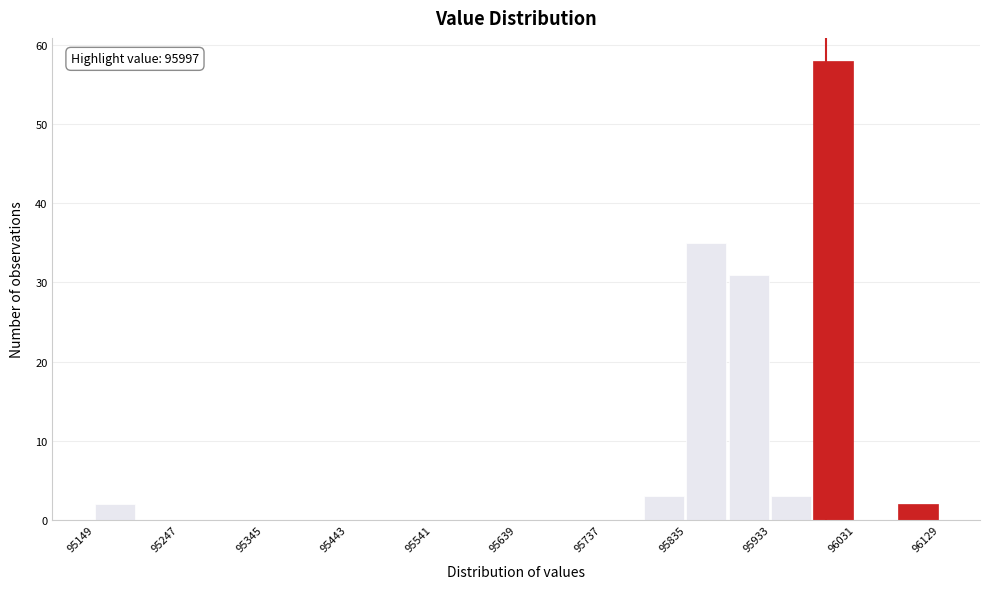

Which range on the x-axis has the tallest bar?

95980 to 96030